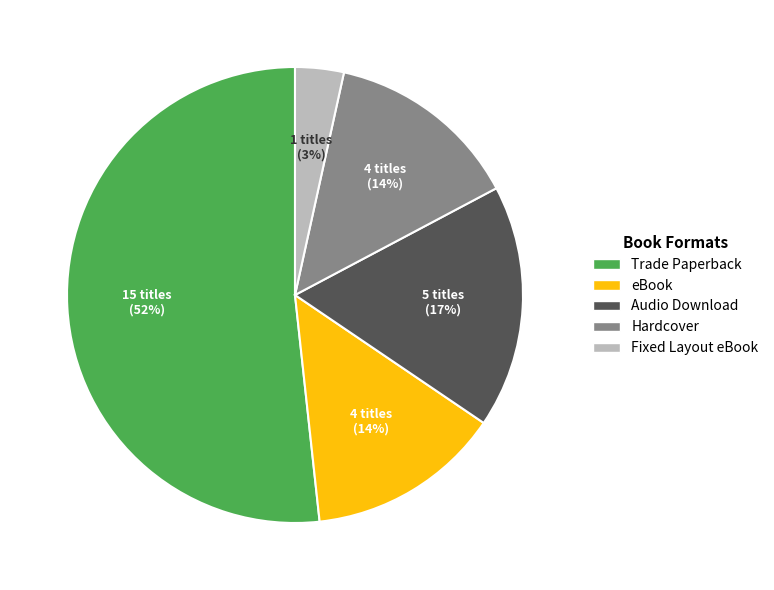

Which has a higher value, Hardcover or Fixed Layout eBook?

Hardcover